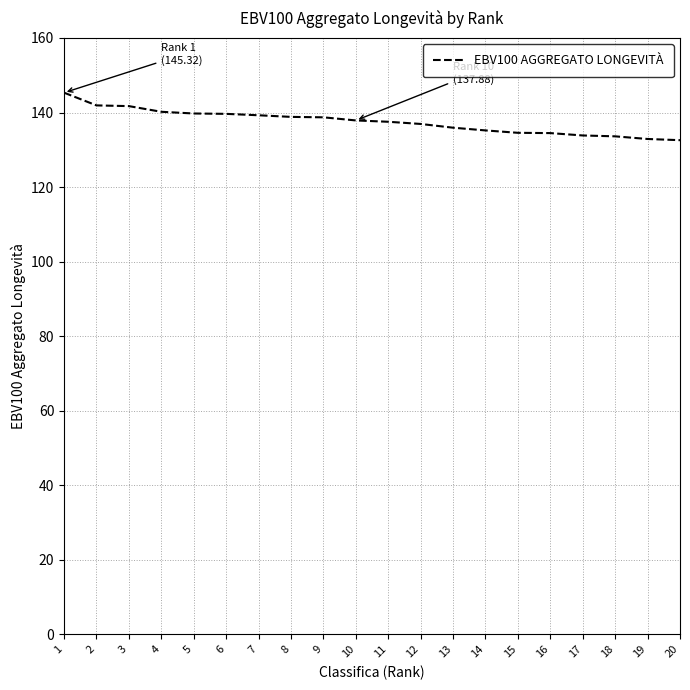

What is the maximum value shown in the chart?

145.3